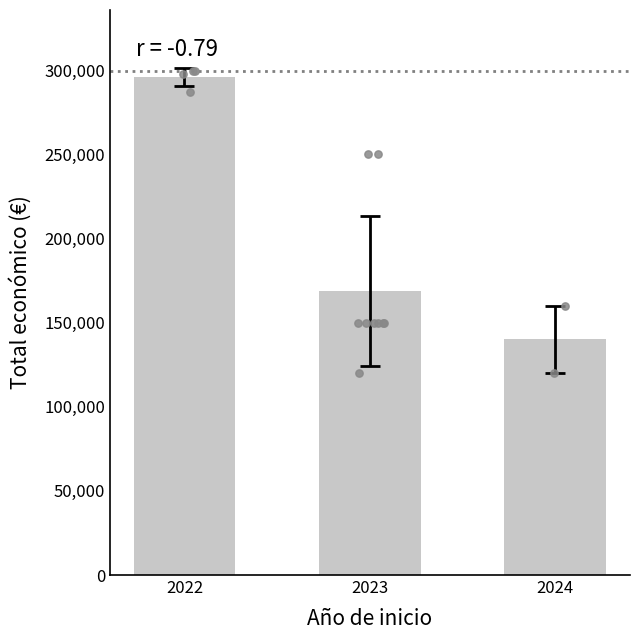

Which has a higher value, 2022 or 2024?

2022